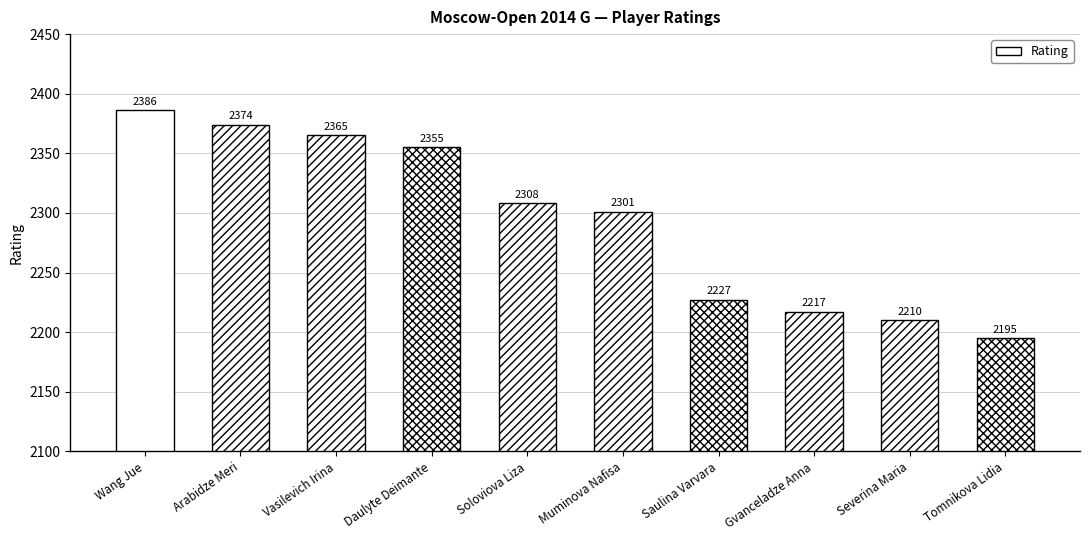

What is the value of the 10th bar from the left?

2195